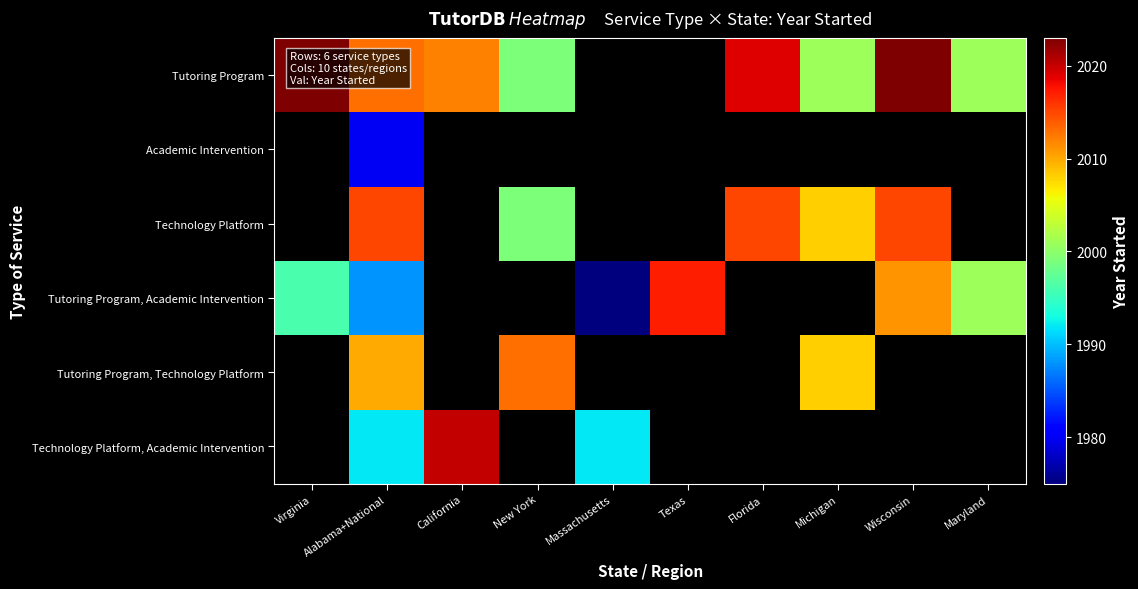

At California, list the series in order from largest to smallest.

Technology Platform, Academic Intervention, Tutoring Program, Academic Intervention, Technology Platform, Tutoring Program, Academic Intervention, Tutoring Program, Technology Platform